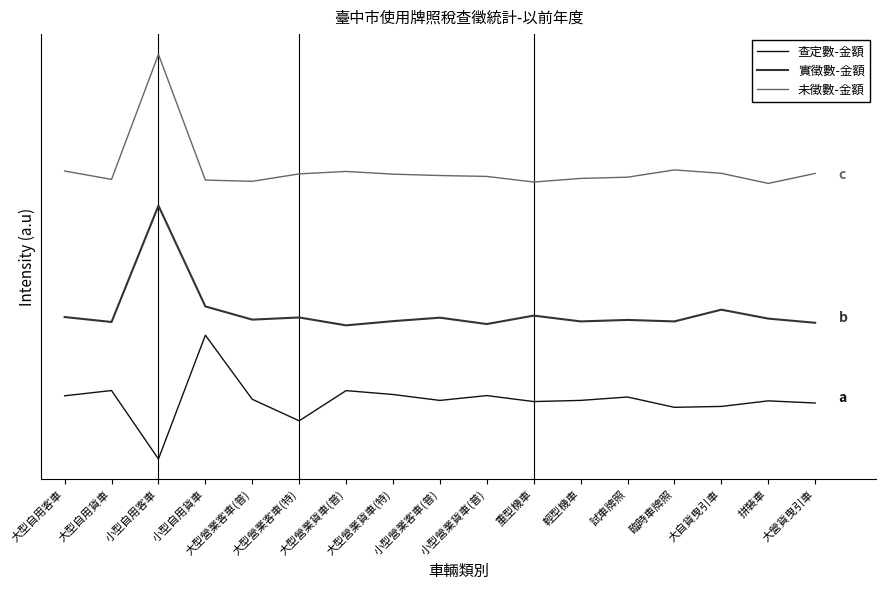

At which category is the sum across all series the highest?

小型自用客車